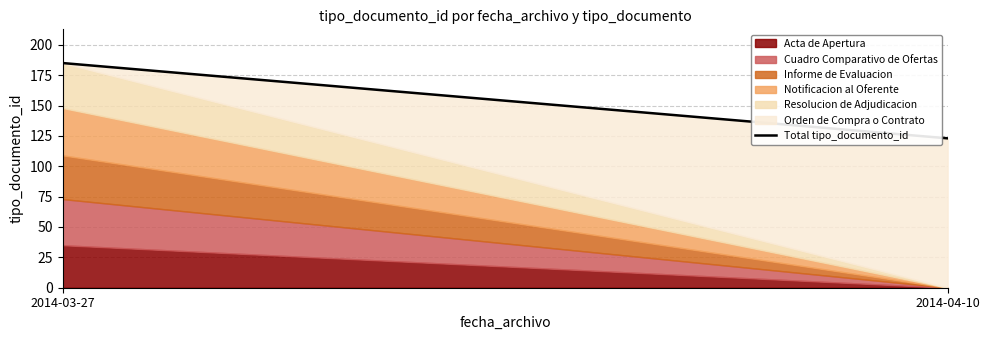

What is the approximate value at 2014-03-27, to the nearest 10?

180